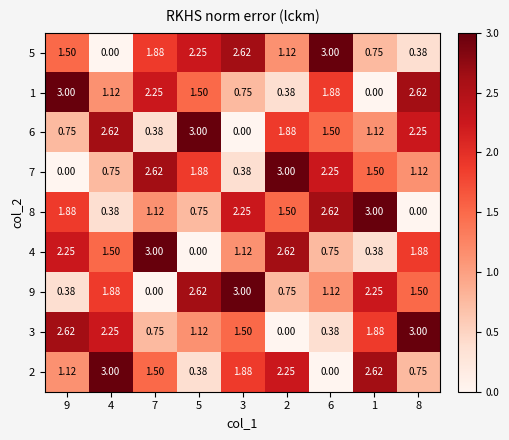

Is the value of 7 at 9 greater than the value of 8 at 9?

No